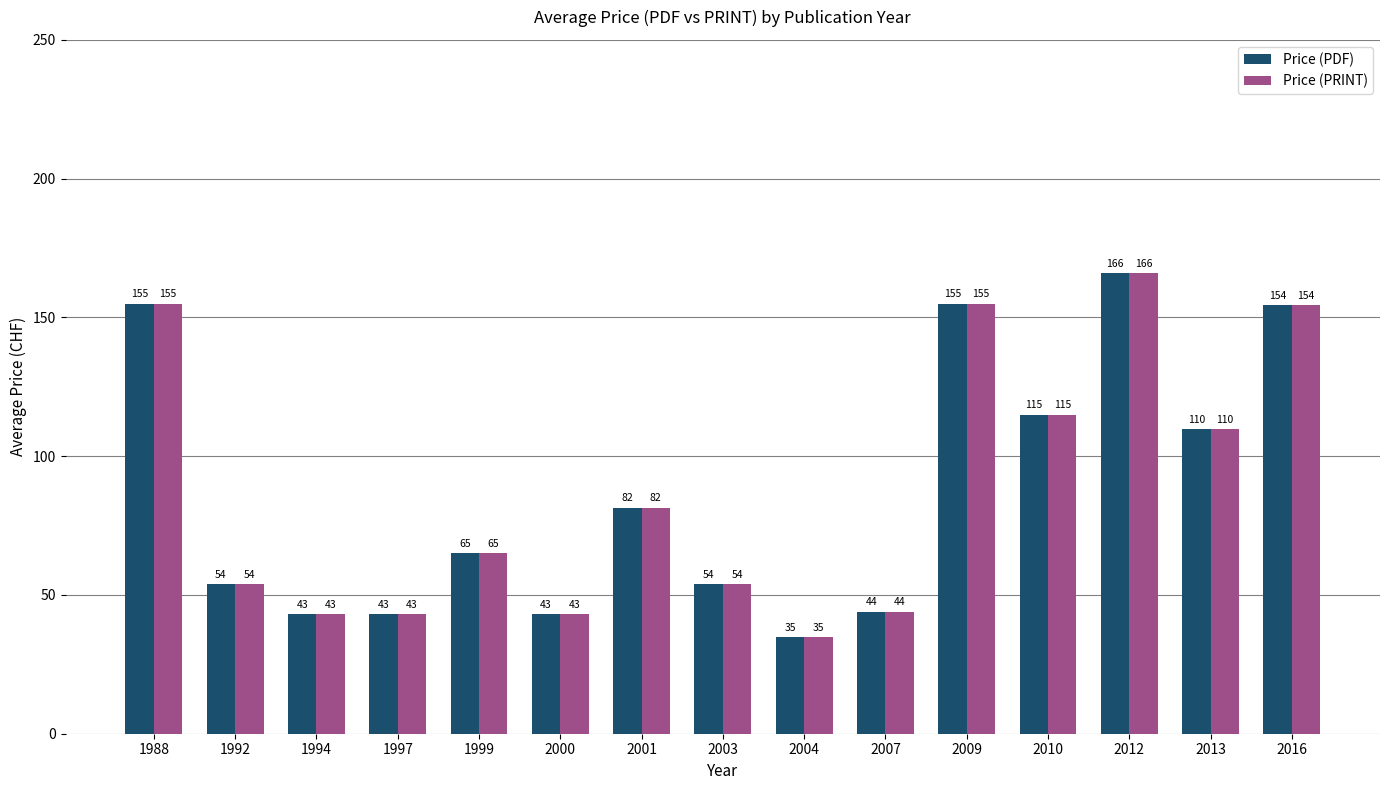

True or false: Price (PRINT) has a value of 53.2 at 2004.

False